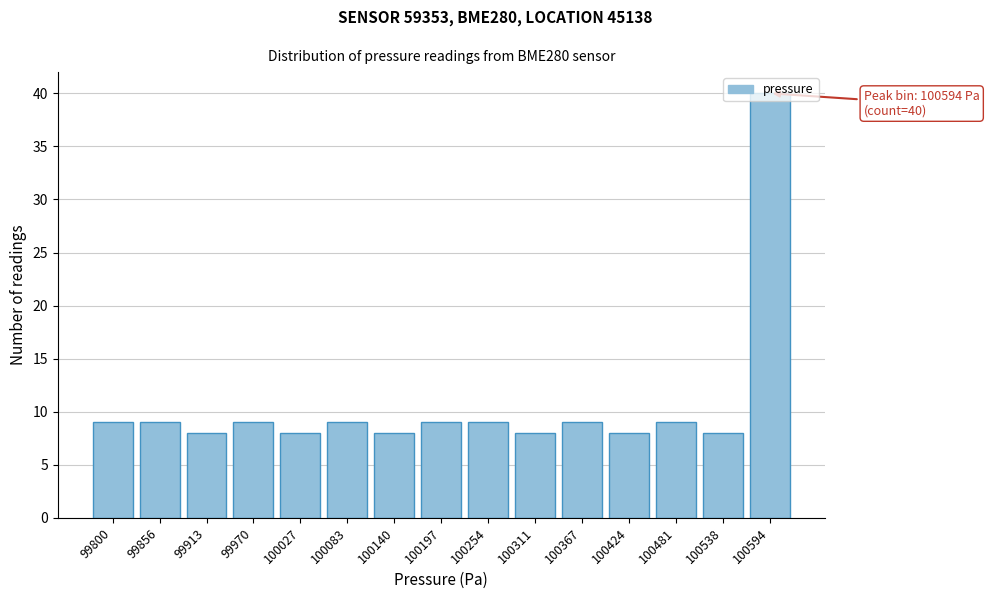

What is the minimum value shown in the chart?

8